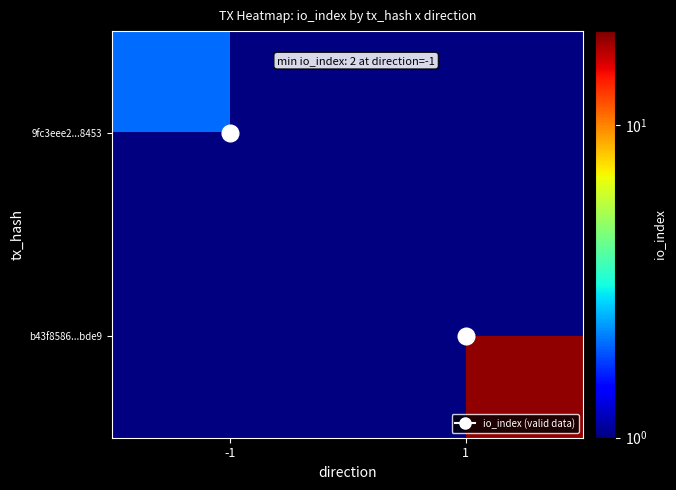

How many values in 9fc3eee2...8453 are above zero?

1